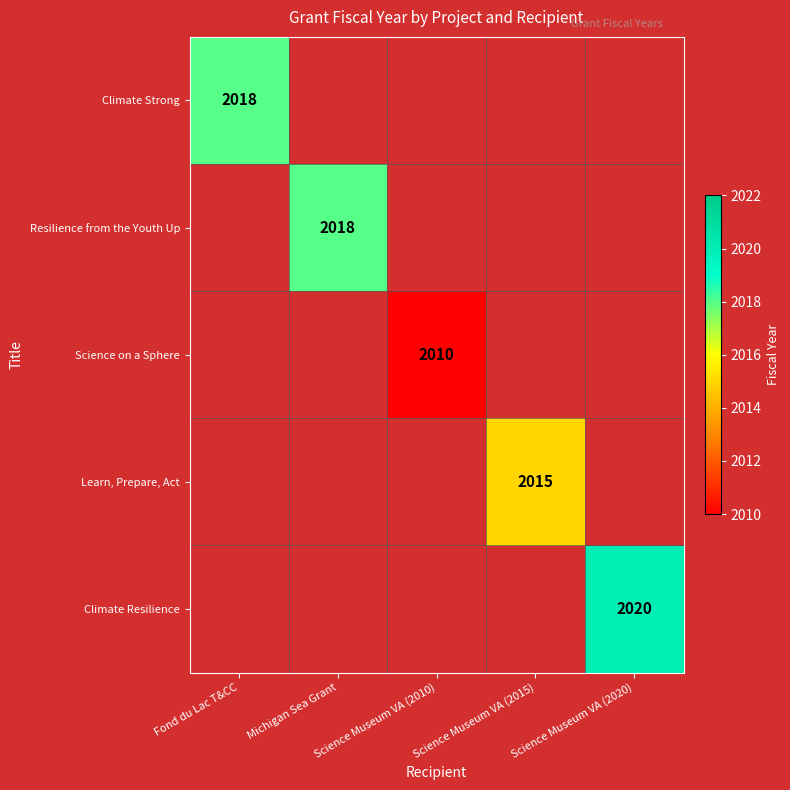

How many series are shown in this chart?

5